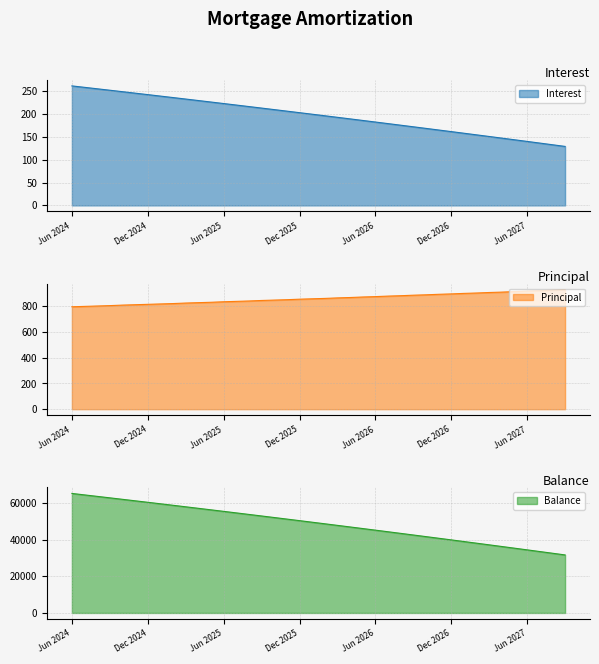

Reading left to right, extract all data points from this chart.

Interest: Jun 2024=261.9	Jul 2024=258.7	Aug 2024=255.6	Sep 2024=252.4	Oct 2024=249.2	Nov 2024=246.0	Dec 2024=242.8	Jan 2025=239.6	Feb 2025=236.3	Mar 2025=233.1	Apr 2025=229.8	May 2025=226.5	Jun 2025=223.2	Jul 2025=219.9	Aug 2025=216.6	Sep 2025=213.3	Oct 2025=209.9	Nov 2025=206.6	Dec 2025=203.2	Jan 2026=199.8	Feb 2026=196.4	Mar 2026=193.0	Apr 2026=189.6	May 2026=186.2	Jun 2026=182.7	Jul 2026=179.2	Aug 2026=175.8	Sep 2026=172.3	Oct 2026=168.8	Nov 2026=165.2	Dec 2026=161.7	Jan 2027=158.2	Feb 2027=154.6	Mar 2027=151.0	Apr 2027=147.4	May 2027=143.8	Jun 2027=140.2	Jul 2027=136.6	Aug 2027=132.9	Sep 2027=129.3
Principal: Jun 2024=796.0	Jul 2024=799.0	Aug 2024=802.0	Sep 2024=805.0	Oct 2024=809.0	Nov 2024=812.0	Dec 2024=815.0	Jan 2025=818.0	Feb 2025=821.0	Mar 2025=825.0	Apr 2025=828.0	May 2025=831.0	Jun 2025=835.0	Jul 2025=838.0	Aug 2025=841.0	Sep 2025=845.0	Oct 2025=848.0	Nov 2025=851.0	Dec 2025=855.0	Jan 2026=858.0	Feb 2026=861.0	Mar 2026=865.0	Apr 2026=868.0	May 2026=872.0	Jun 2026=875.0	Jul 2026=879.0	Aug 2026=882.0	Sep 2026=886.0	Oct 2026=889.0	Nov 2026=893.0	Dec 2026=896.0	Jan 2027=900.0	Feb 2027=903.0	Mar 2027=907.0	Apr 2027=910.0	May 2027=914.0	Jun 2027=918.0	Jul 2027=921.0	Aug 2027=925.0	Sep 2027=929.0
Balance: Jun 2024=65361.0	Jul 2024=64562.0	Aug 2024=63760.0	Sep 2024=62955.0	Oct 2024=62146.0	Nov 2024=61334.0	Dec 2024=60519.0	Jan 2025=59701.0	Feb 2025=58880.0	Mar 2025=58055.0	Apr 2025=57227.0	May 2025=56396.0	Jun 2025=55561.0	Jul 2025=54723.0	Aug 2025=53882.0	Sep 2025=53037.0	Oct 2025=52189.0	Nov 2025=51338.0	Dec 2025=50483.0	Jan 2026=49625.0	Feb 2026=48764.0	Mar 2026=47899.0	Apr 2026=47031.0	May 2026=46159.0	Jun 2026=45284.0	Jul 2026=44405.0	Aug 2026=43523.0	Sep 2026=42637.0	Oct 2026=41748.0	Nov 2026=40855.0	Dec 2026=39959.0	Jan 2027=39059.0	Feb 2027=38156.0	Mar 2027=37249.0	Apr 2027=36339.0	May 2027=35425.0	Jun 2027=34507.0	Jul 2027=33586.0	Aug 2027=32661.0	Sep 2027=31732.0